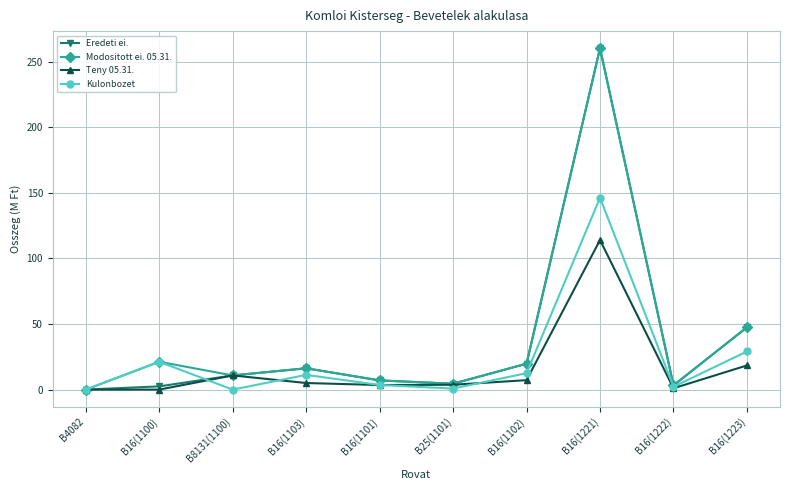

What is the average value of the Eredeti ei. series?

37.2